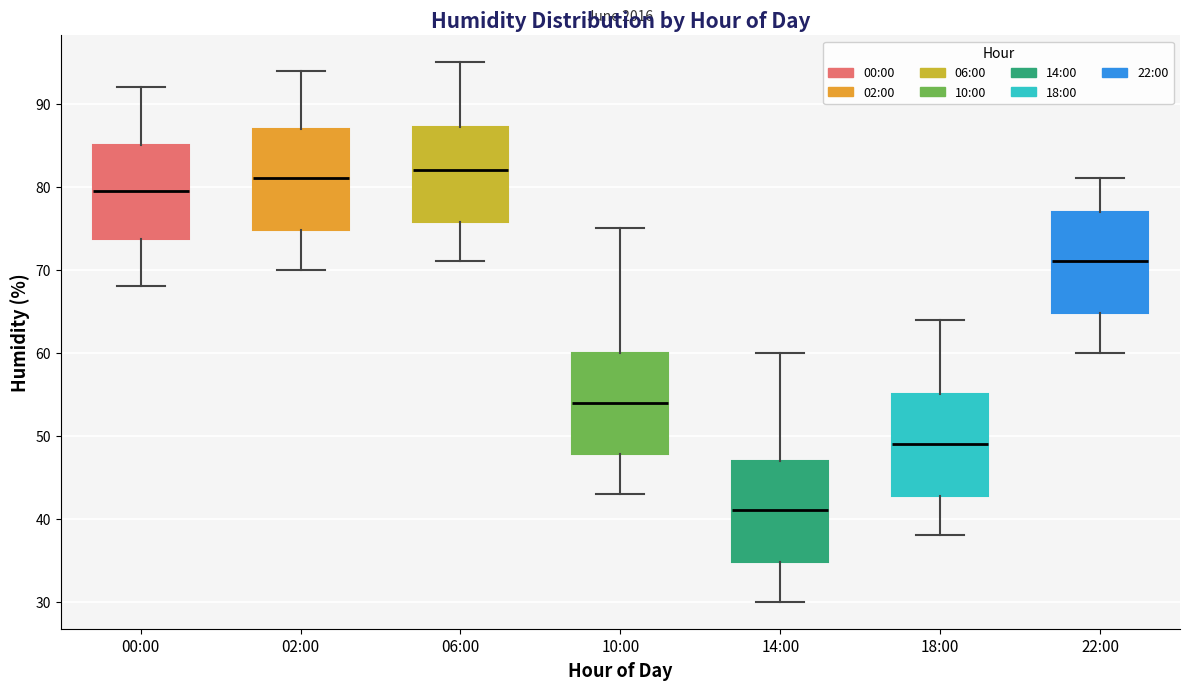

Where is the upper edge of the box for 02:00 on the y-axis? The values are not printed on the chart, so give them approximately, as read against the axis.

87